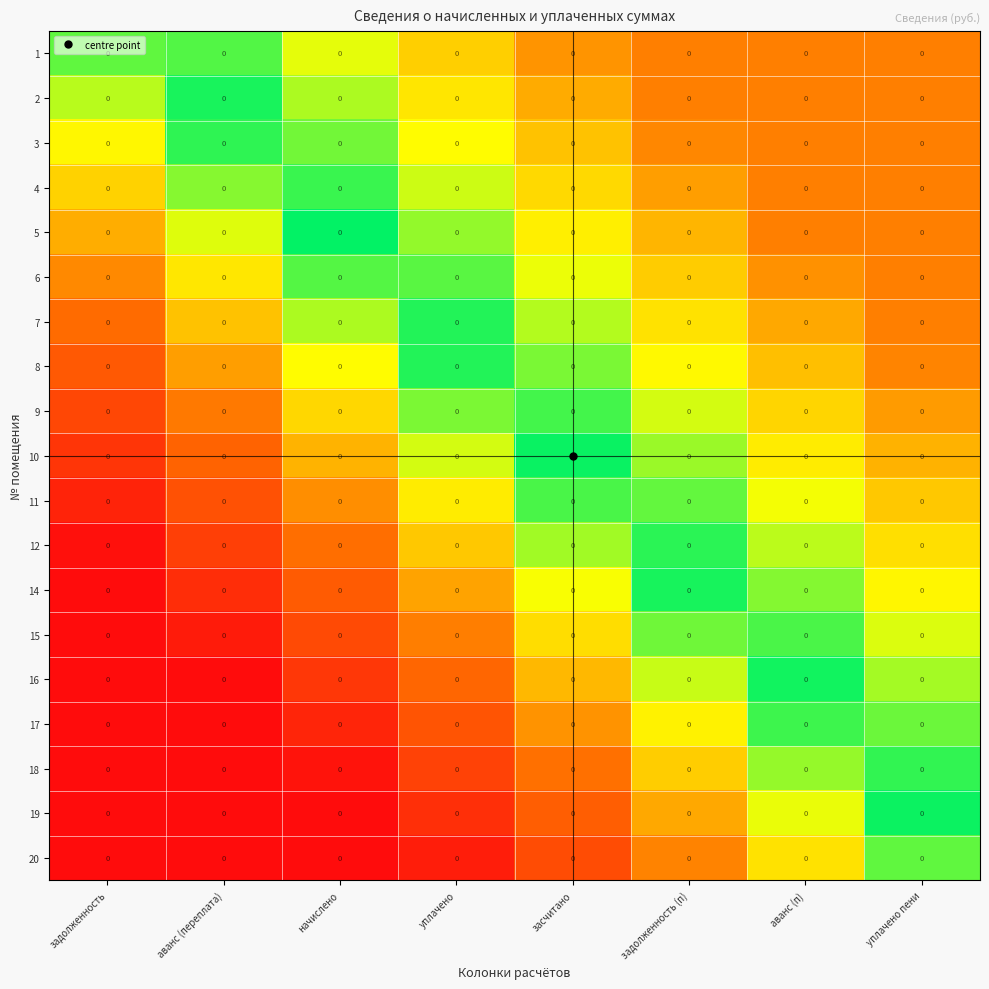

The 14 series shows 0.5 at задолженность (п). True or false?

True